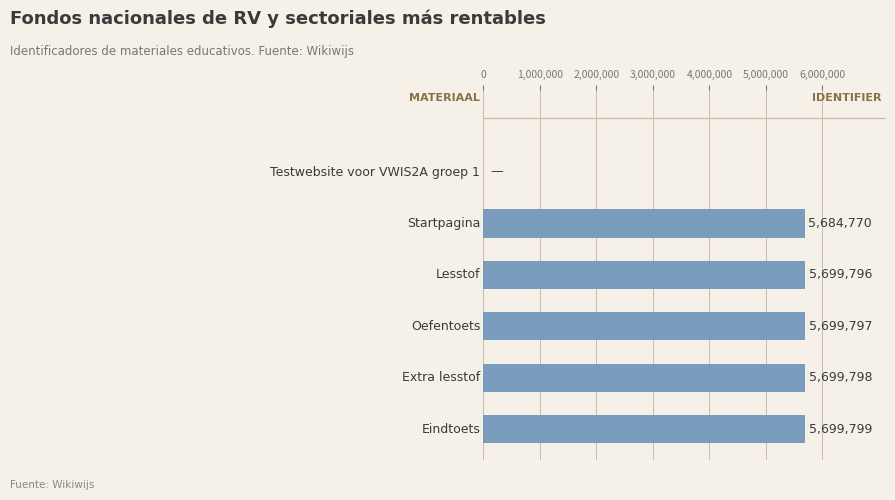

What is the sum of all values?

28483960